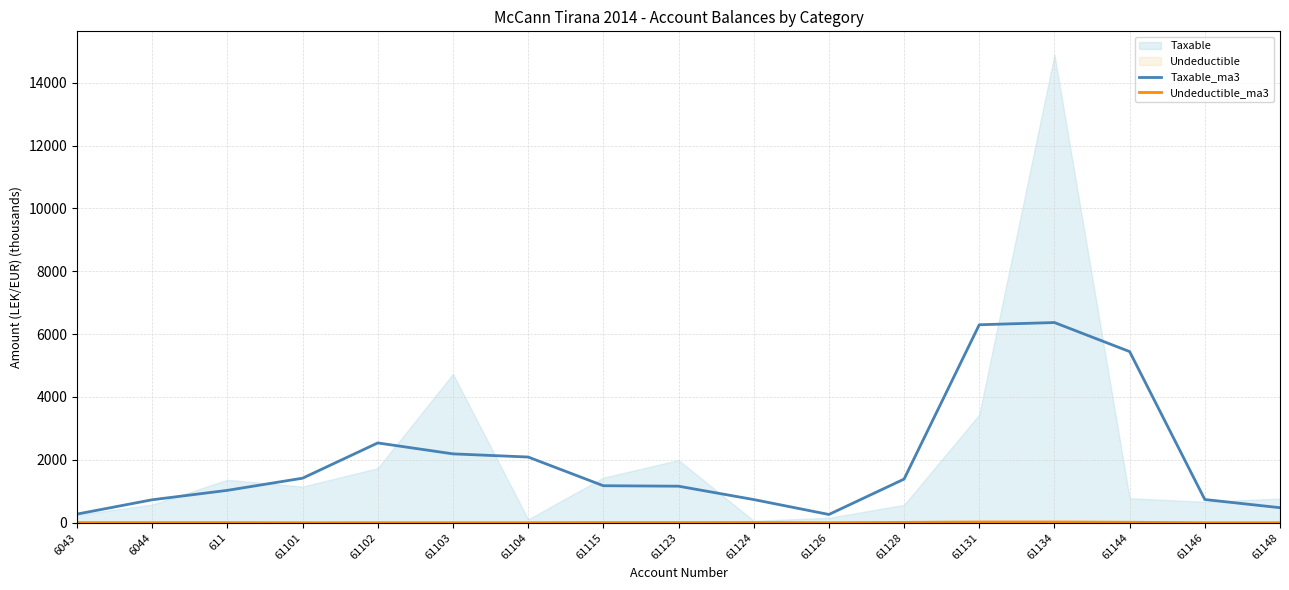

At which category is the sum across all series the highest?

61134